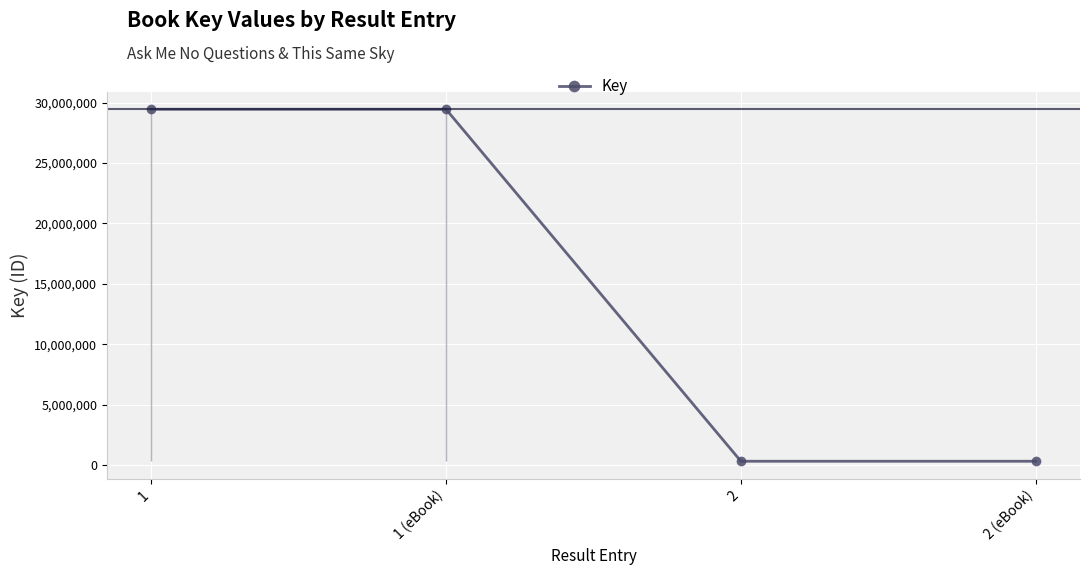

What is the change in value from 1 to 2?

-29124011